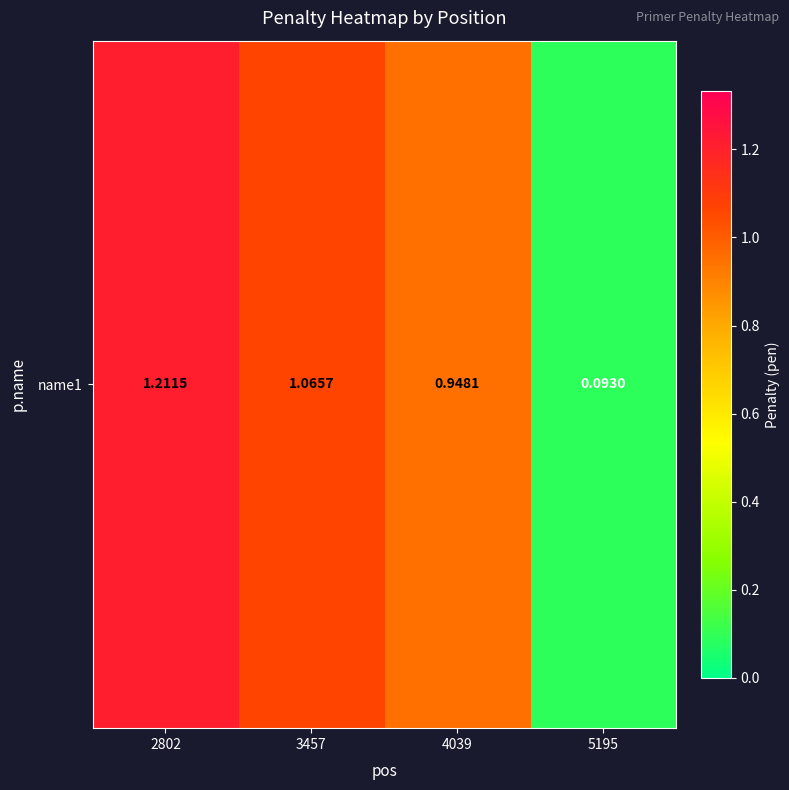

The chart shows a value of 0.9 at 4039. True or false?

True